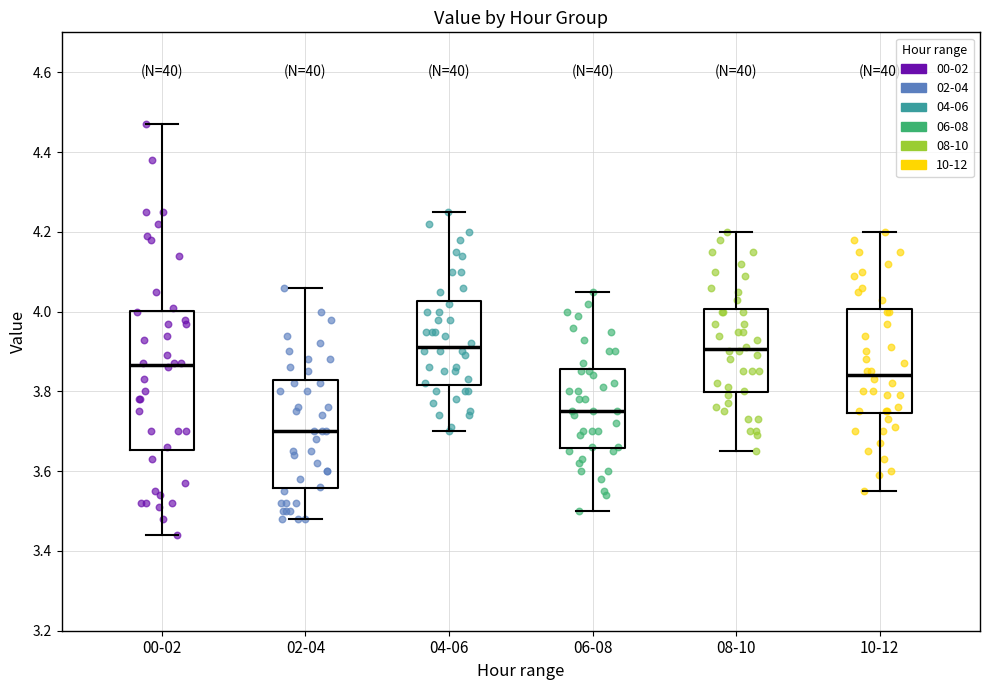

Comparing the boxes themselves (not the whiskers), which one is the tallest?

00-02